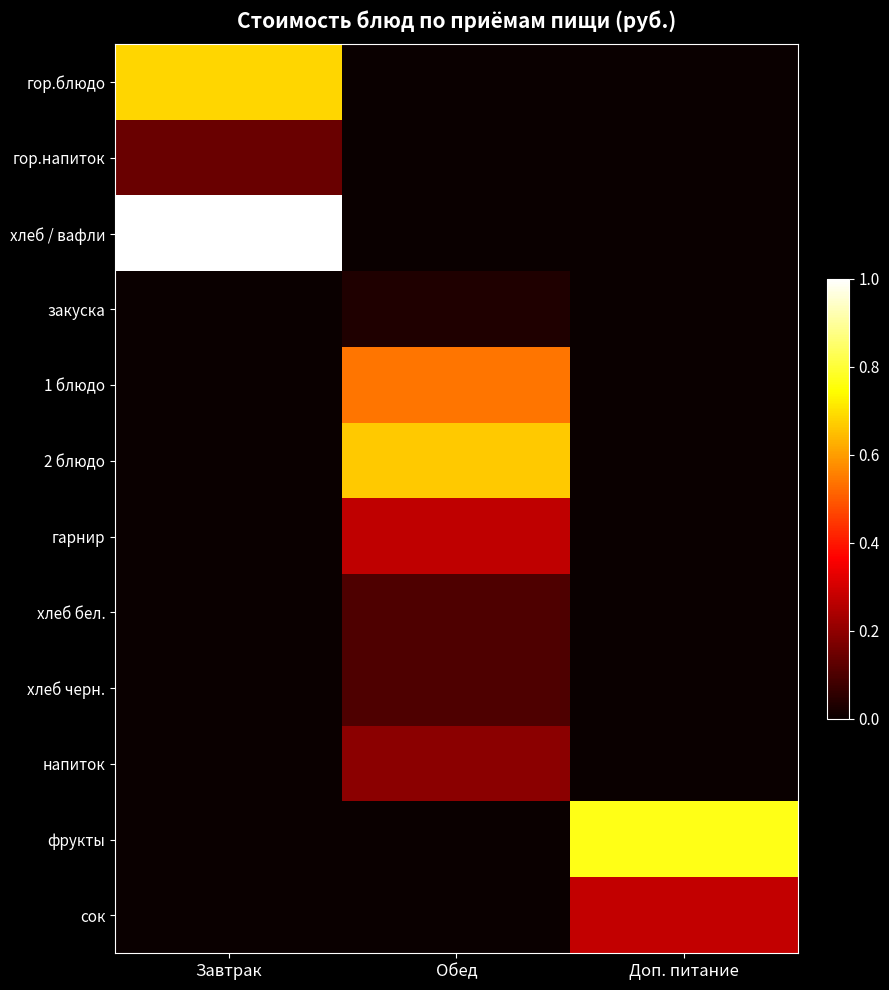

What is the total value across all series at Обед?

1.9